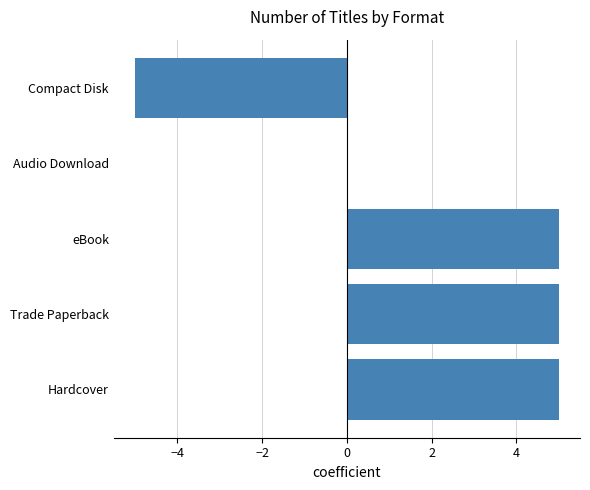

The value at eBook is 8. True or false?

False